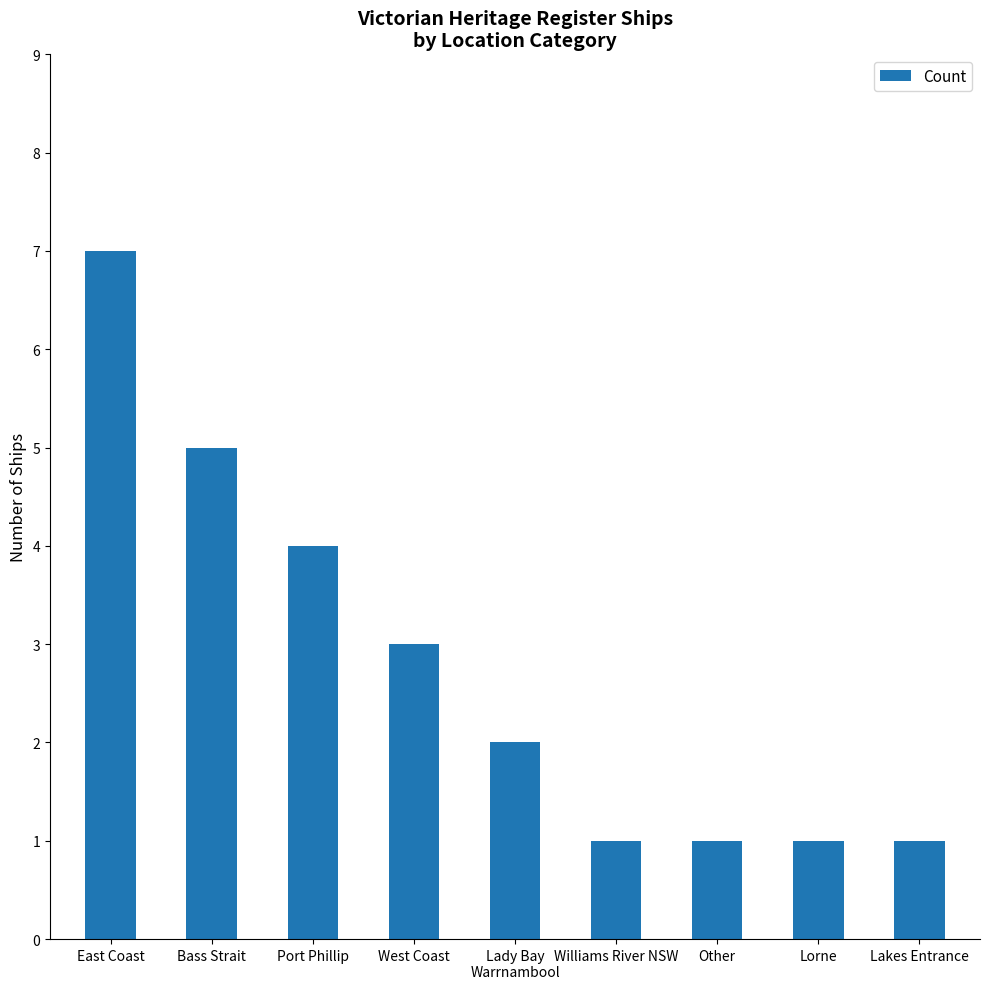

How many data points does each series have?

9